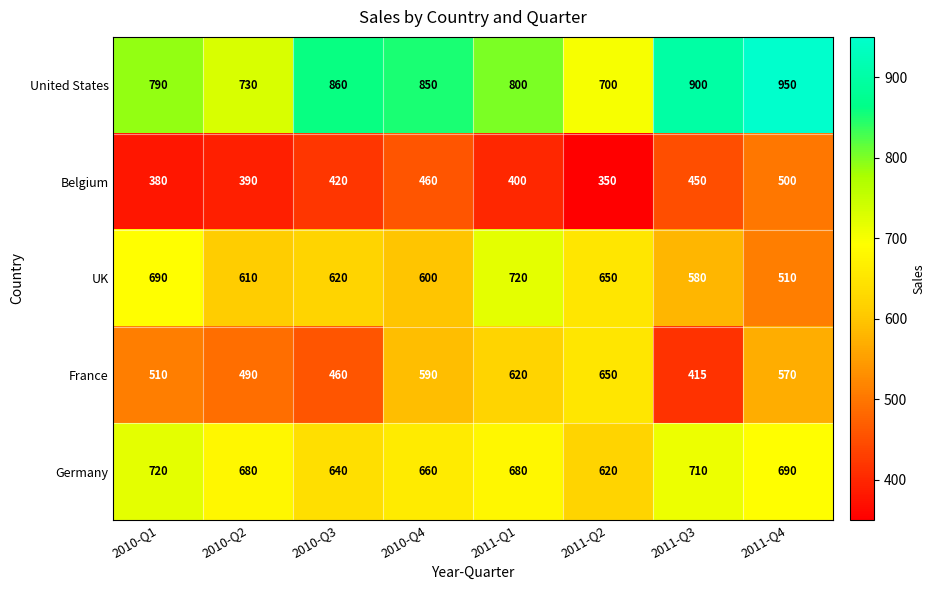

Count the number of categories in the chart.

8